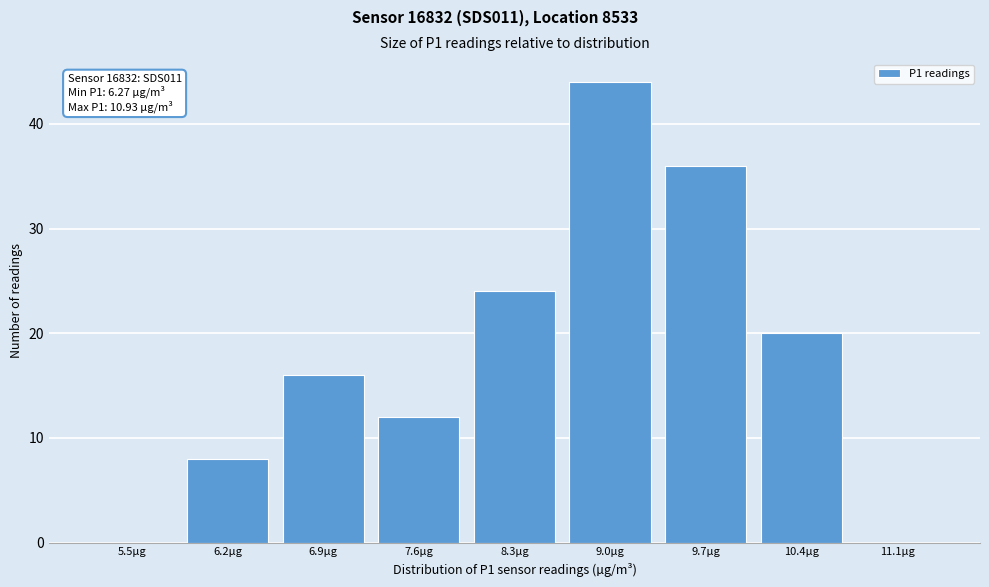

Reading left to right, transcribe all the data shown in this chart.

5.5µg=0	6.2µg=8	6.9µg=16	7.6µg=12	8.3µg=24	9.0µg=44	9.7µg=36	10.4µg=20	11.1µg=0